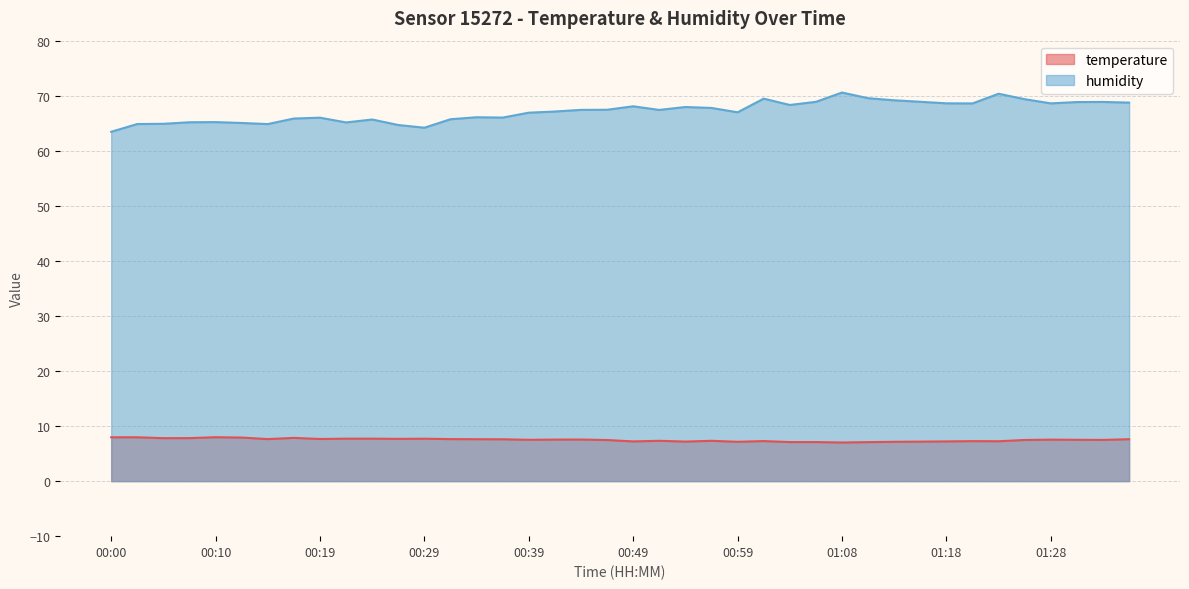

What is the value of the humidity point at the 11th from the left?

65.7